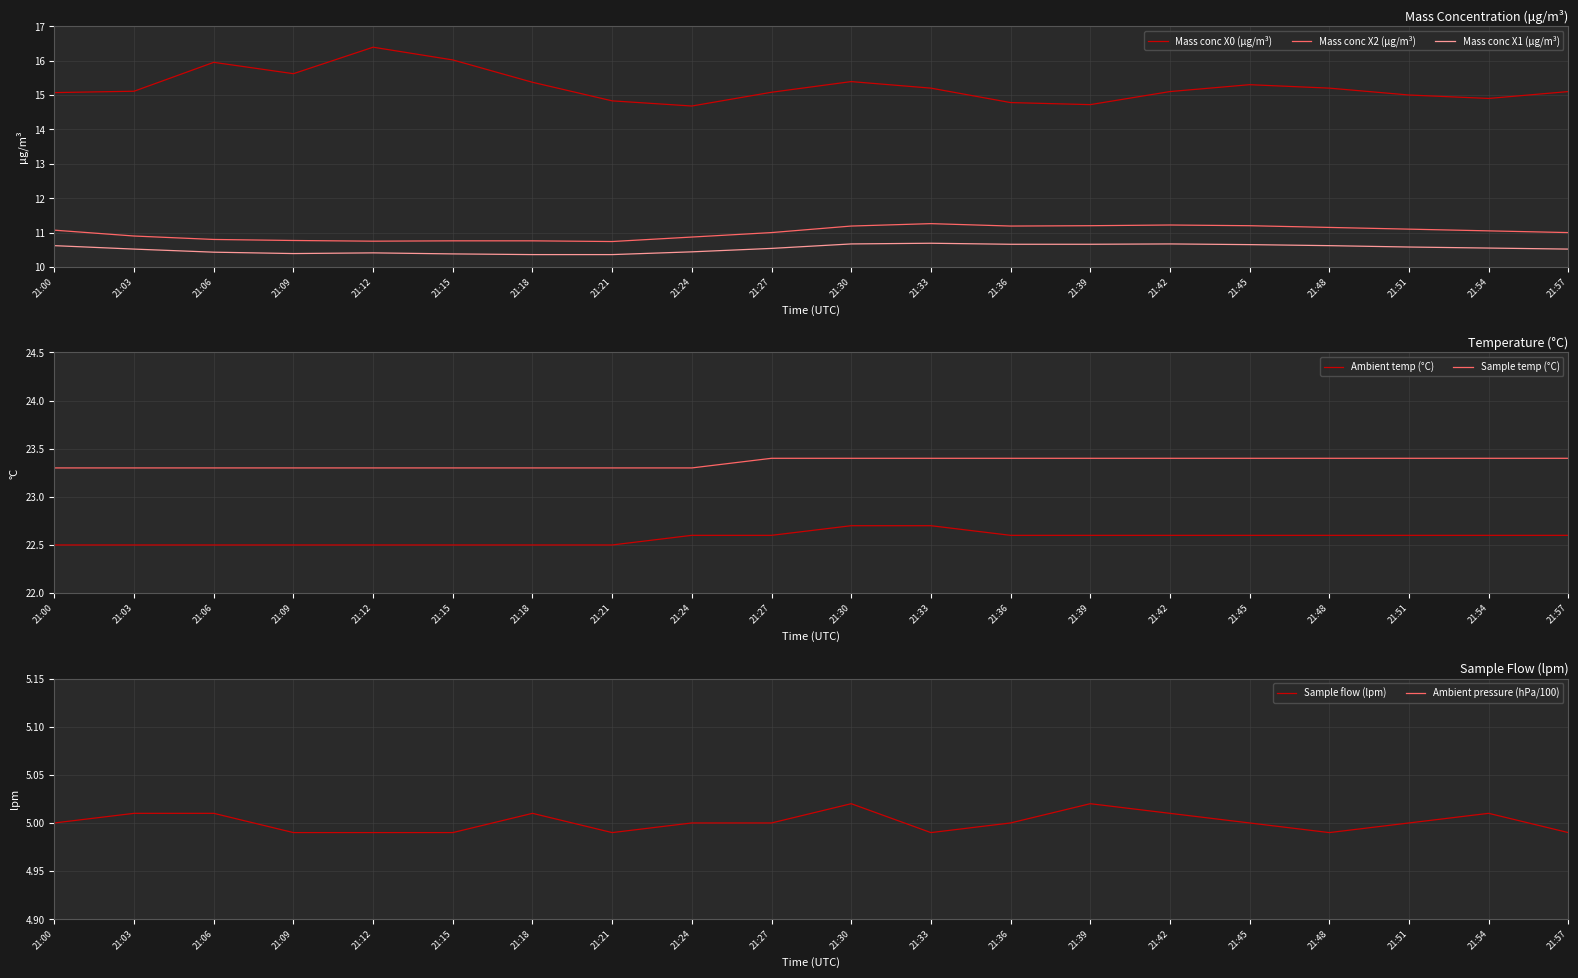

True or false: Mass conc X1 (μg/m³) and Mass conc X0 (μg/m³) intersect in this chart.

False